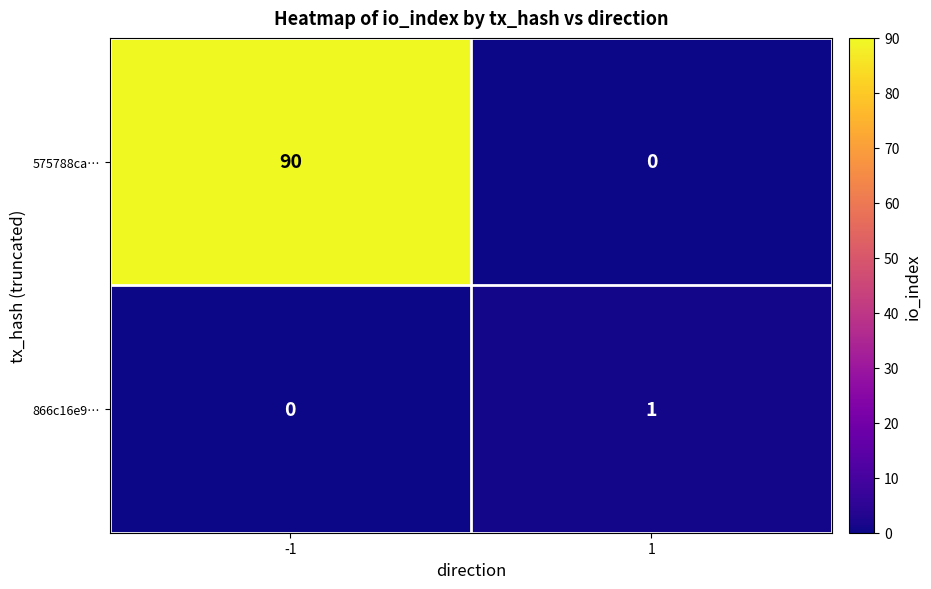

True or false: 866c16e9… has a value of 1 at 1.

True